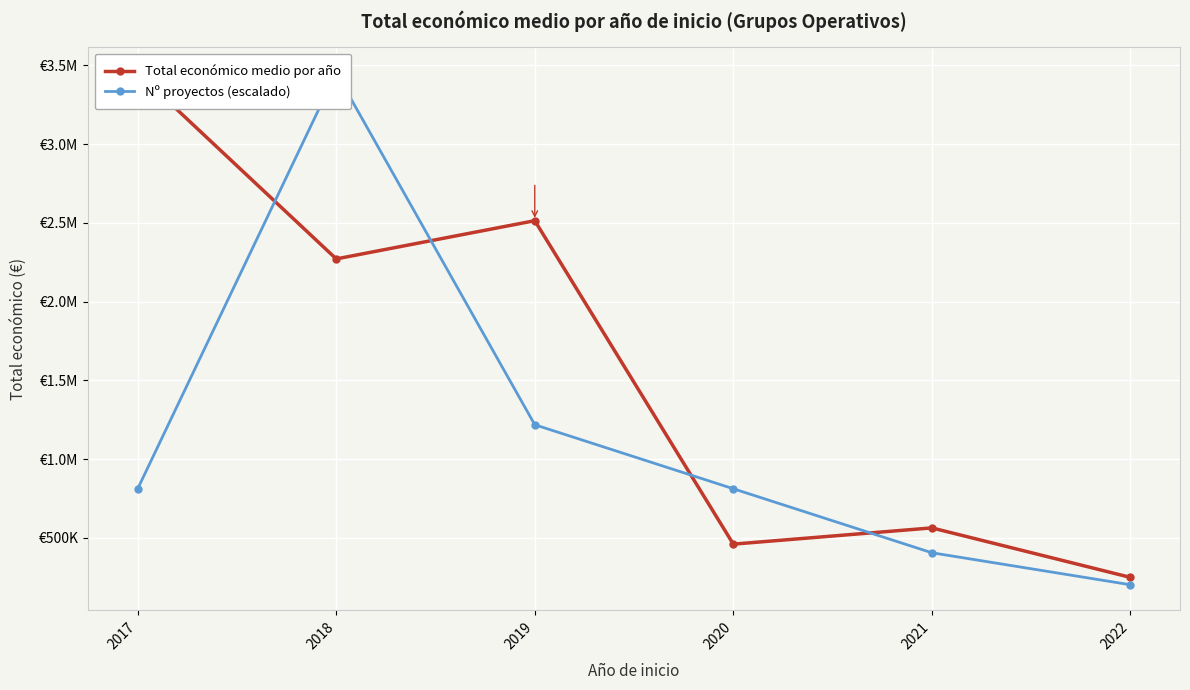

The Nº proyectos (escalado) series shows 508265.8 at 2020. True or false?

False